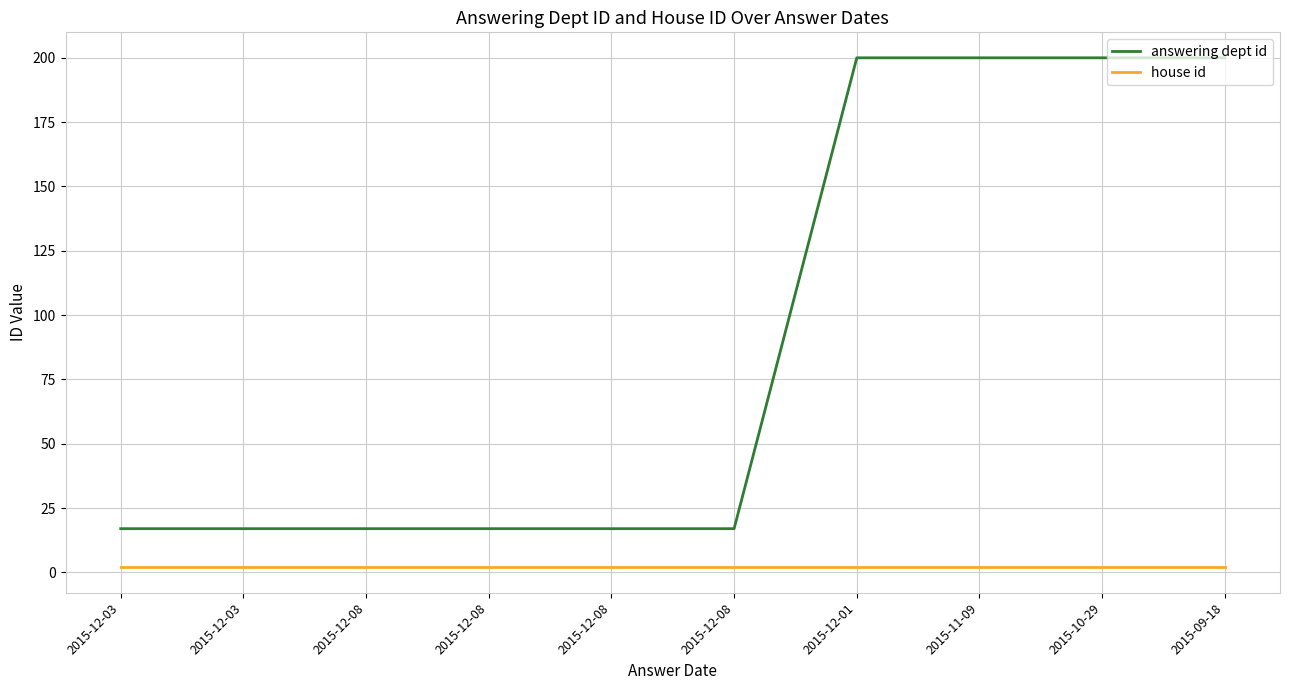

True or false: answering dept id has a value of 26 at 2015-12-08.

False